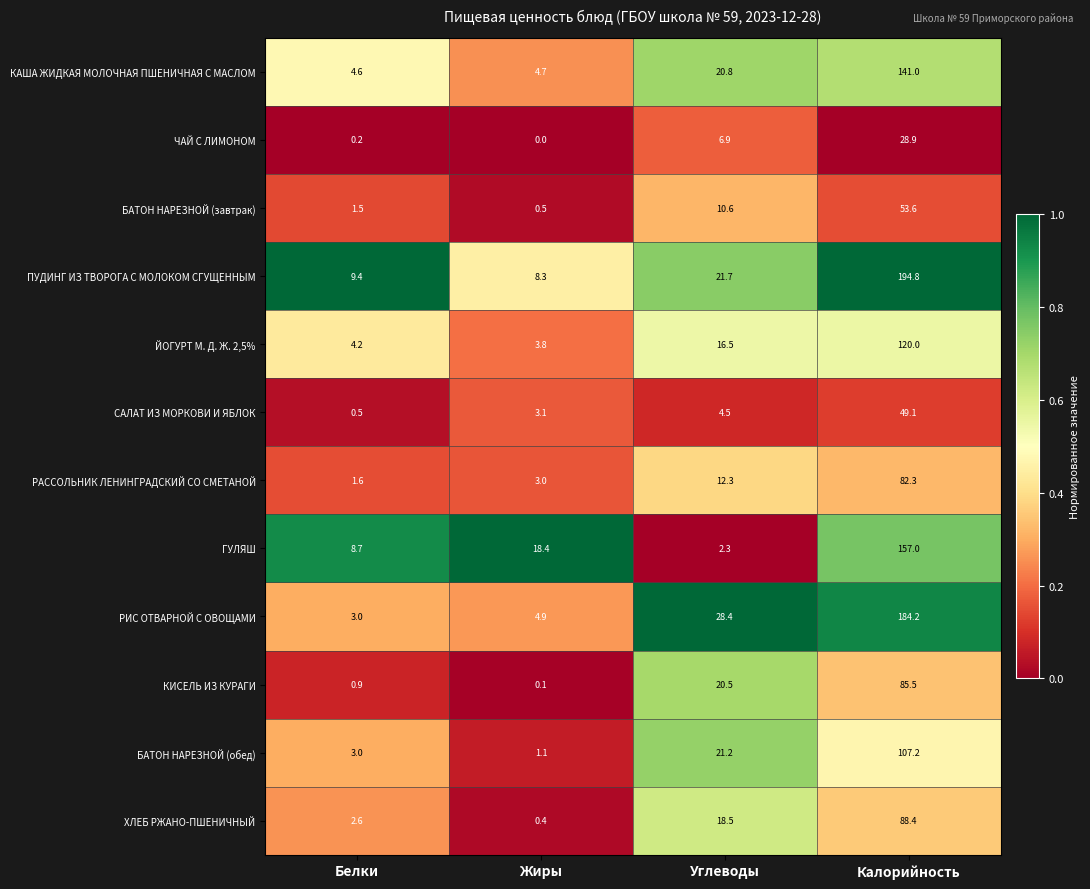

What is the total value across all series at Углеводы?

184.2